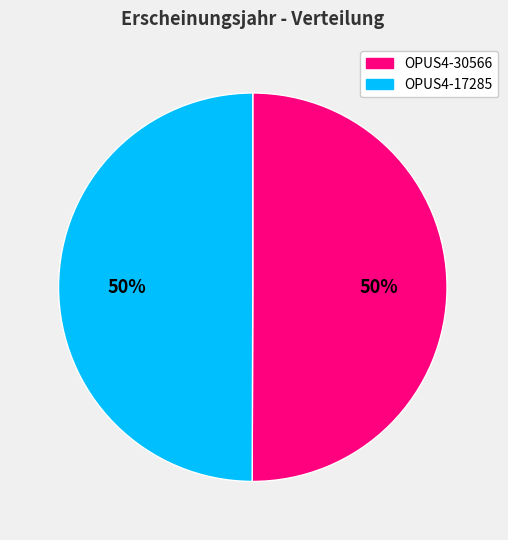

Combined, do OPUS4-30566 and OPUS4-17285 account for over 50%?

Yes